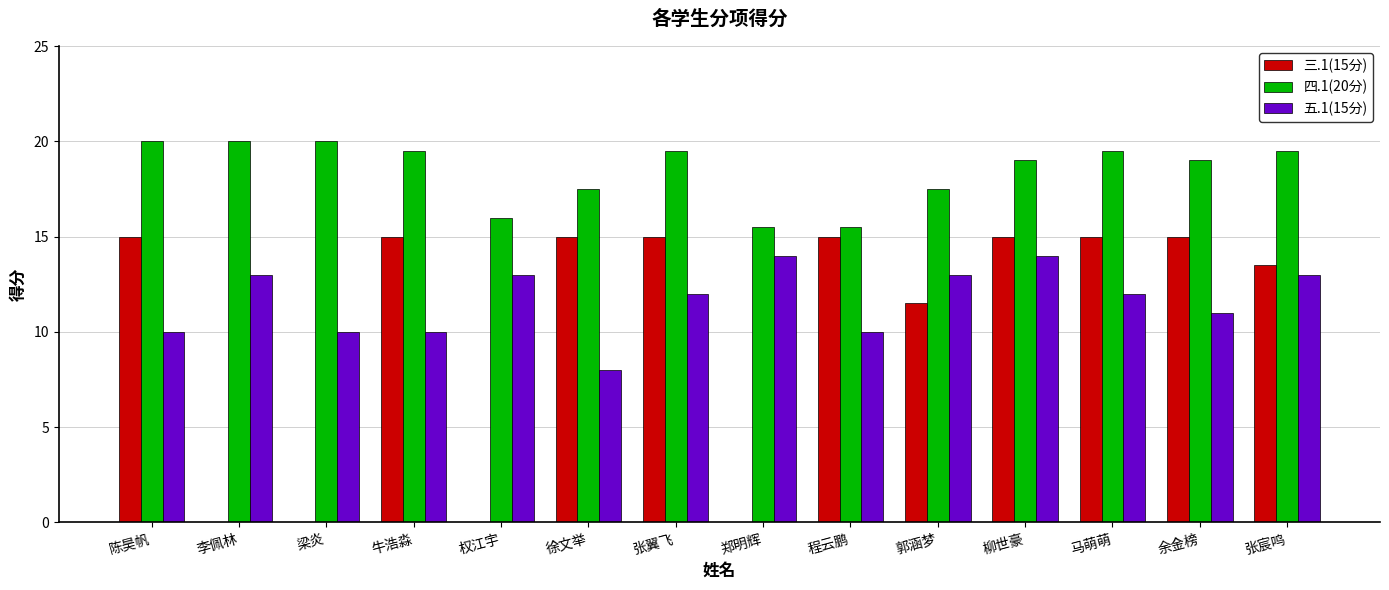

What is the highest value of the 四.1(20分) series?

20.0